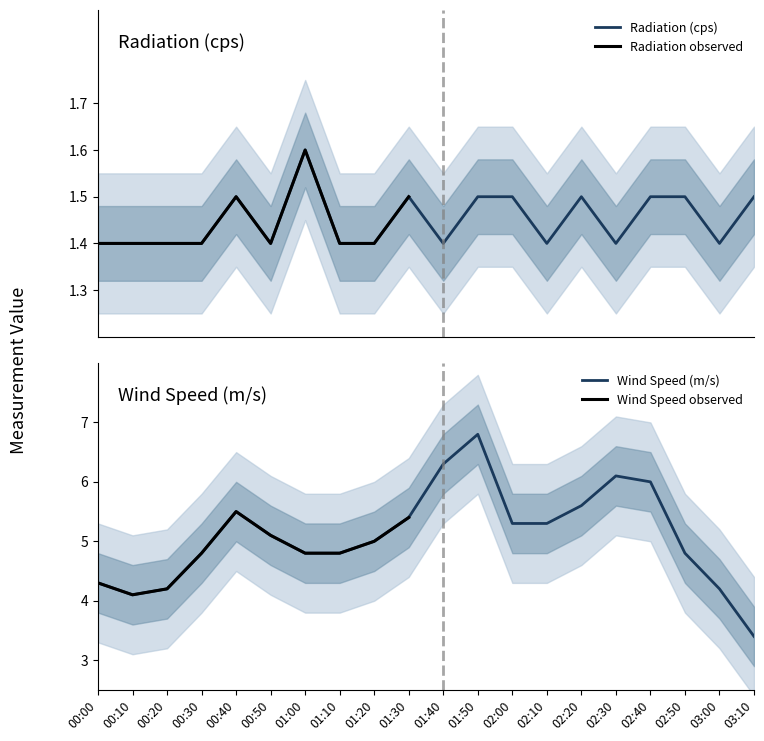

What is the total value across all series at 02:20?

7.1